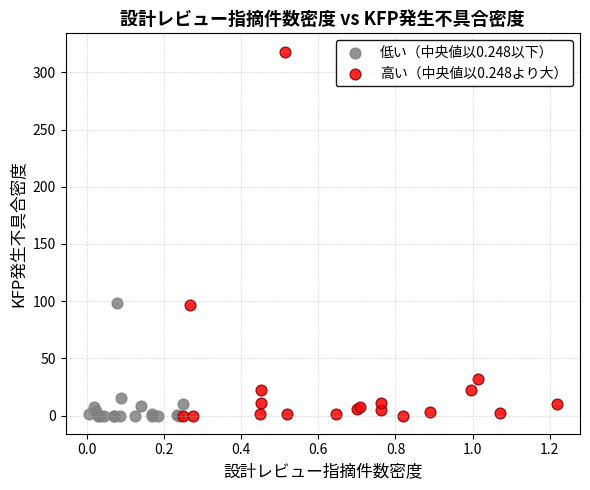

Which series has the widest spread of Y values?

高い（中央値以0.248より大）